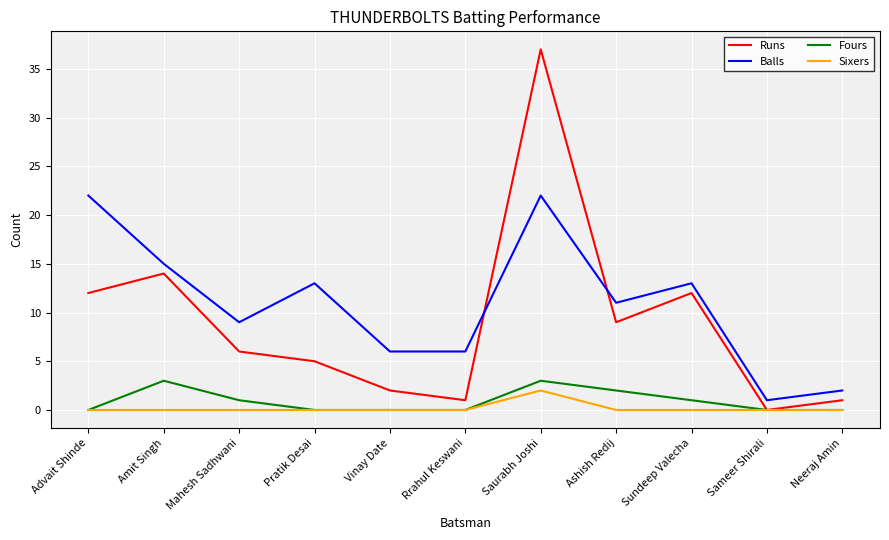

At Mahesh Sadhwani, list the series in order from smallest to largest.

Sixers, Fours, Runs, Balls